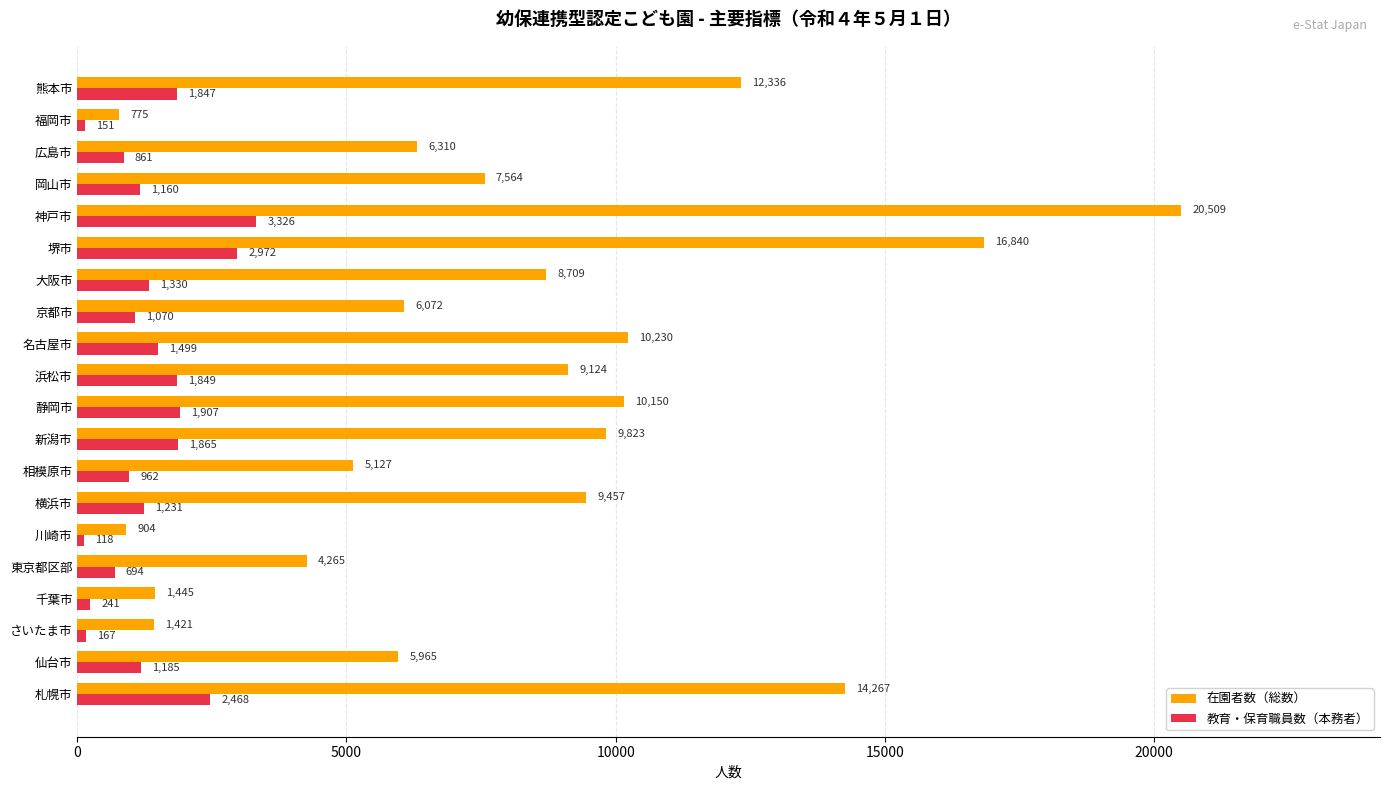

What is the sum of the 教育・保育職員数（本務者） values at さいたま市 and 川崎市?

285